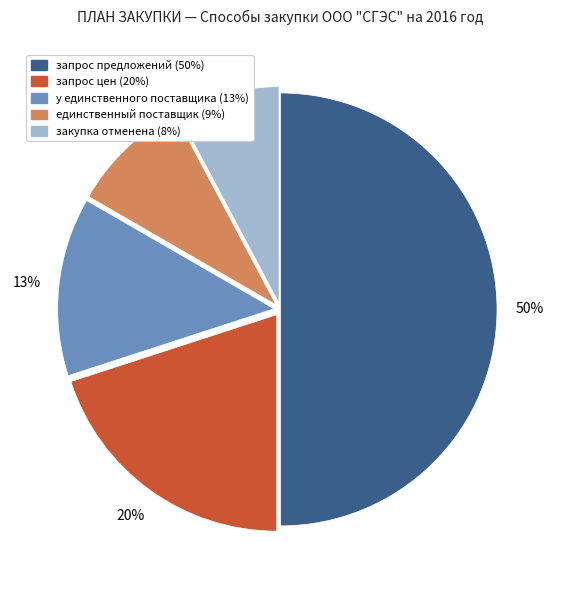

The запрос предложений slice represents 38% of the pie. True or false?

False